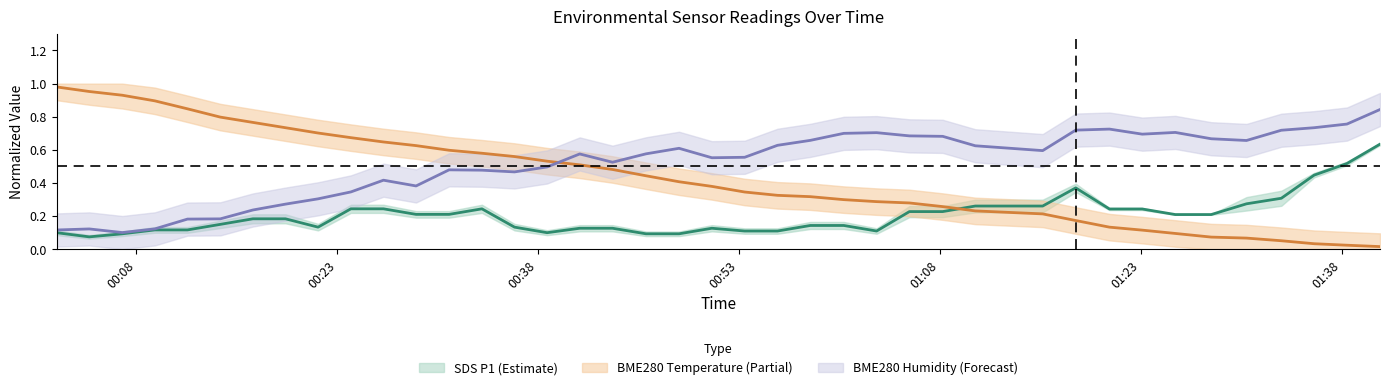

What is the lowest value of the Humidity mean series?

0.1